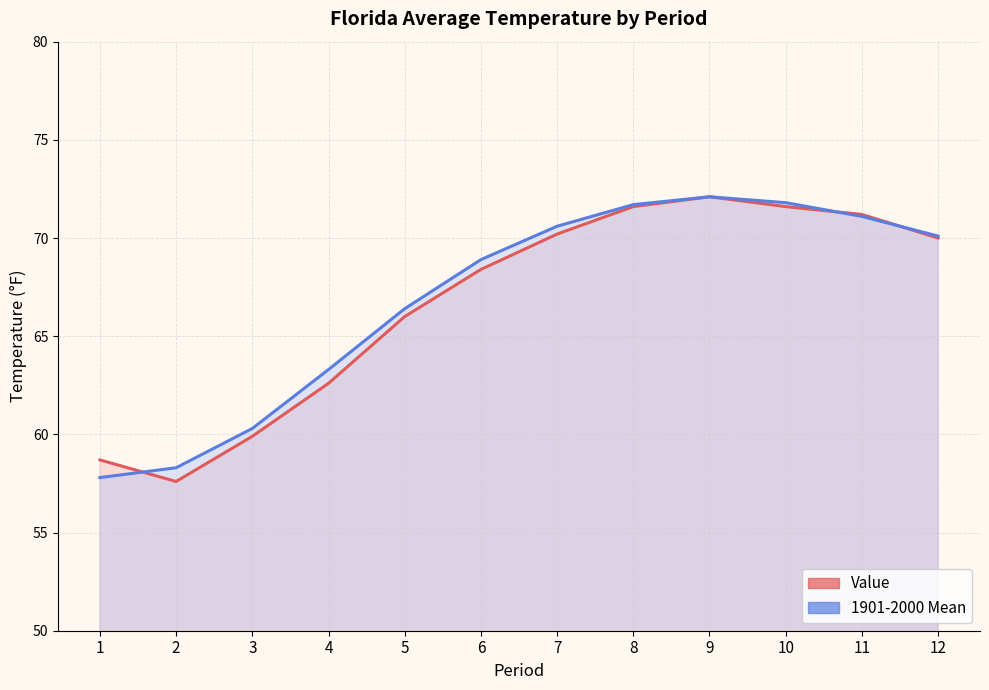

Between which two adjacent categories do Value and 1901-2000 Mean first intersect?

1 and 2